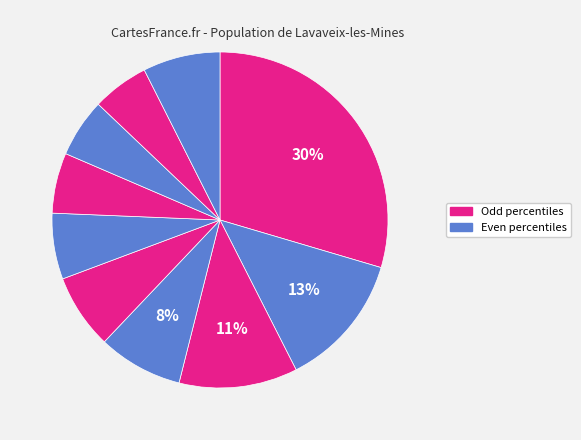

How many slices are in this pie chart?

10